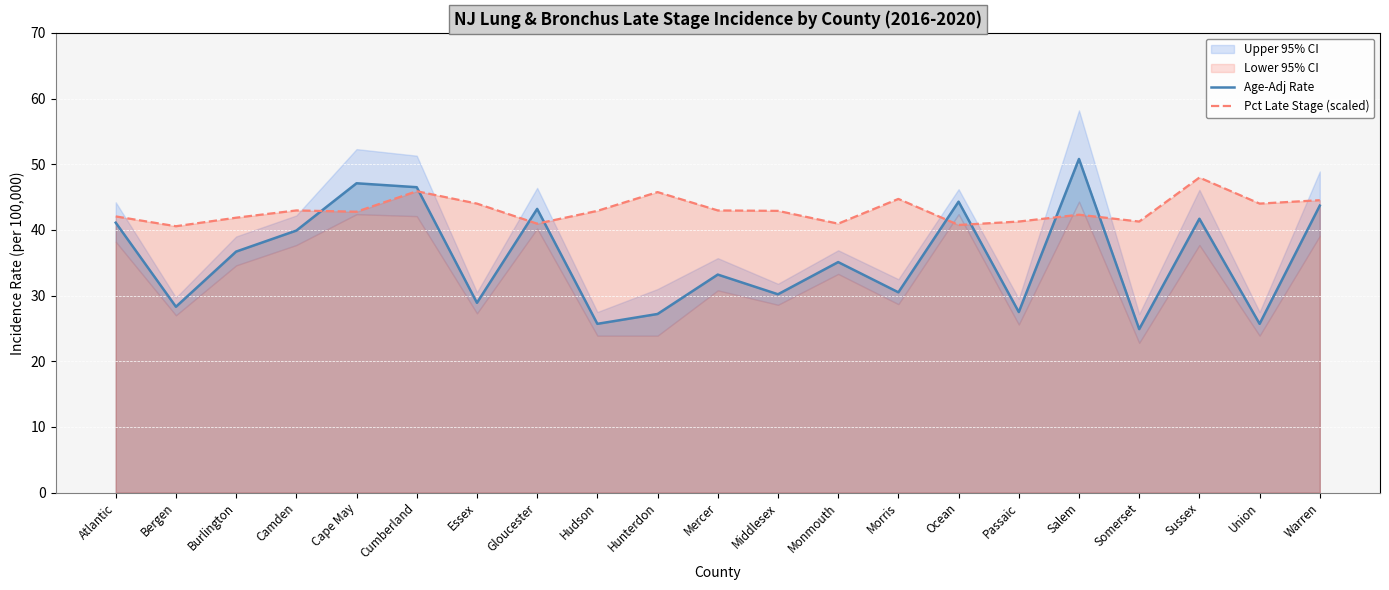

Which has a higher value, Bergen or Middlesex?

Middlesex